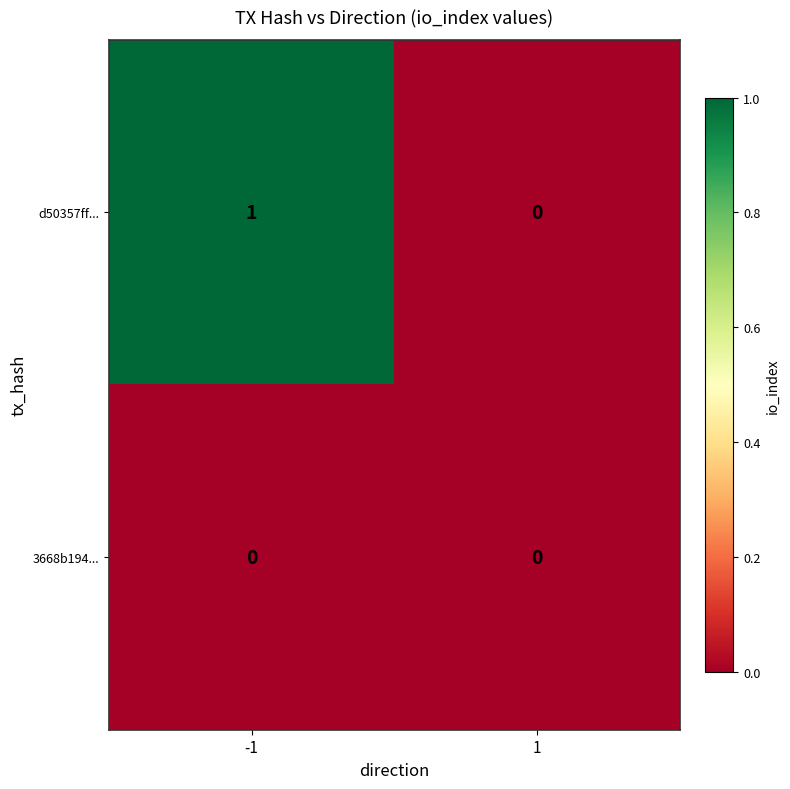

Which series has the largest total across all categories?

d50357ff...